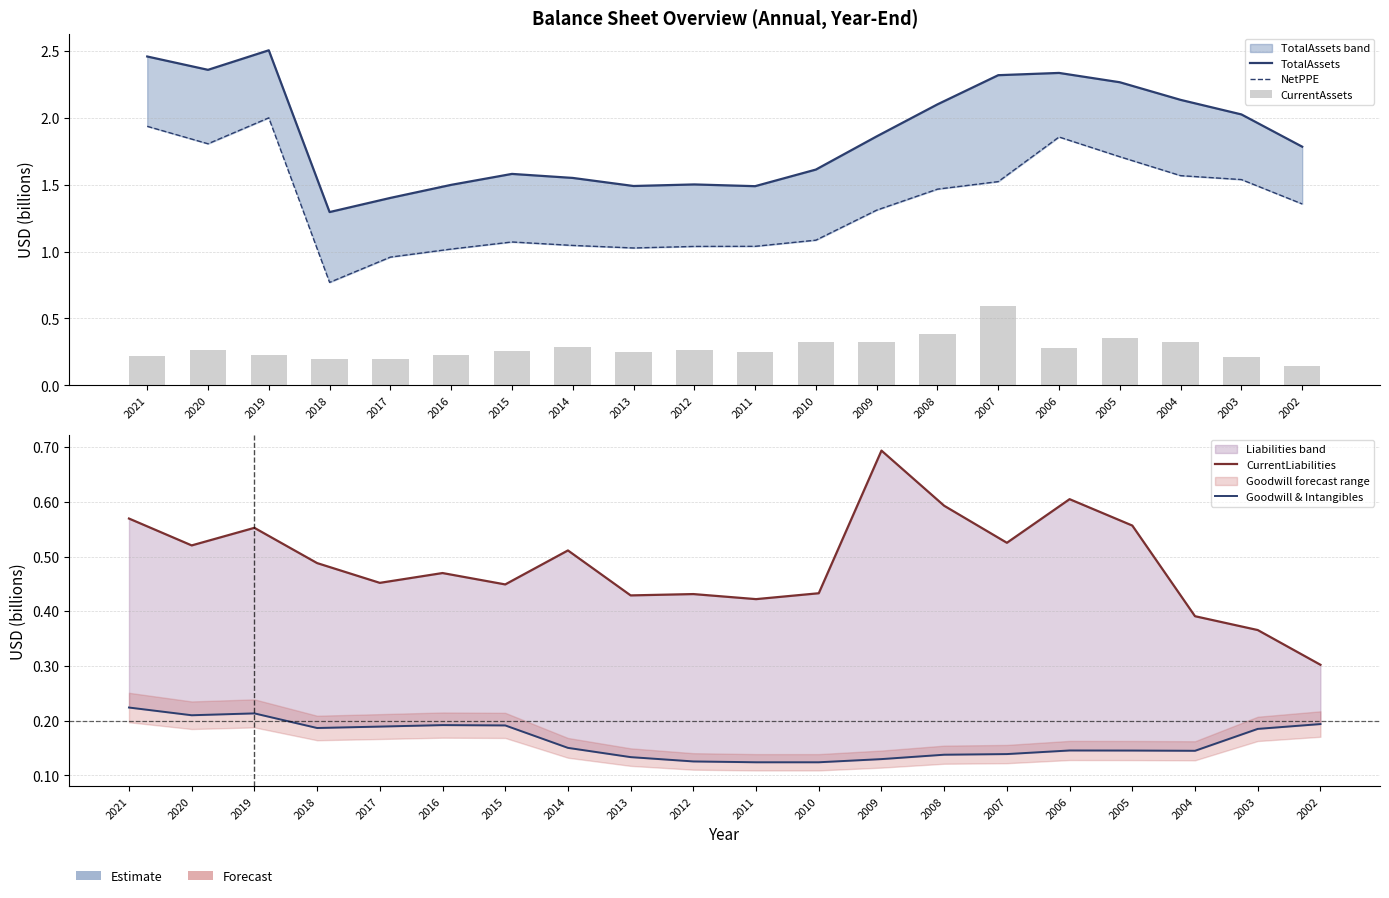

What is the spread (max minus min) of values at 2013?

1.4